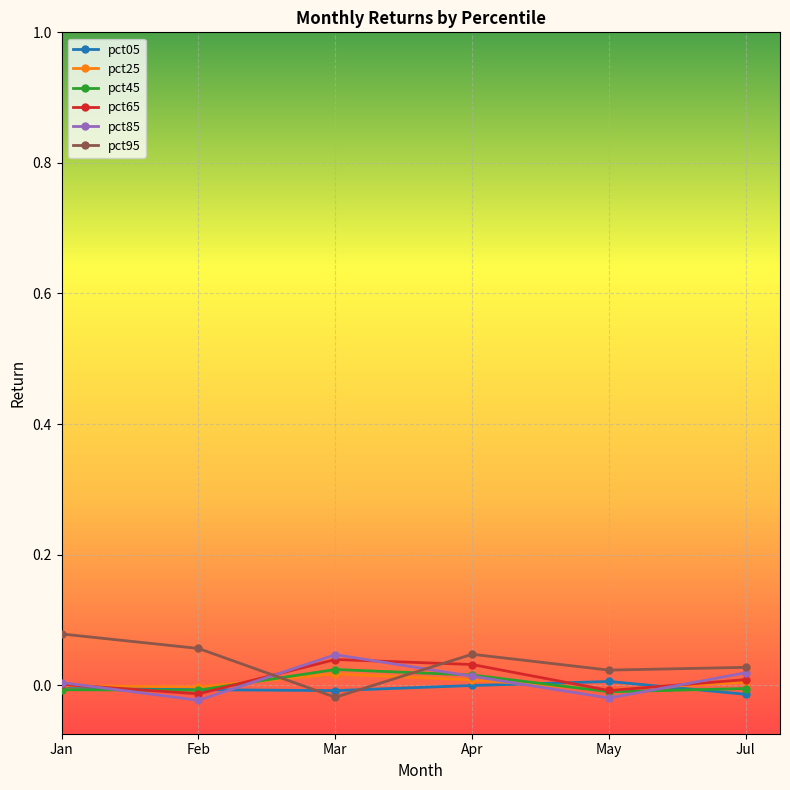

True or false: pct25 has a value of 0.0 at Mar.

True